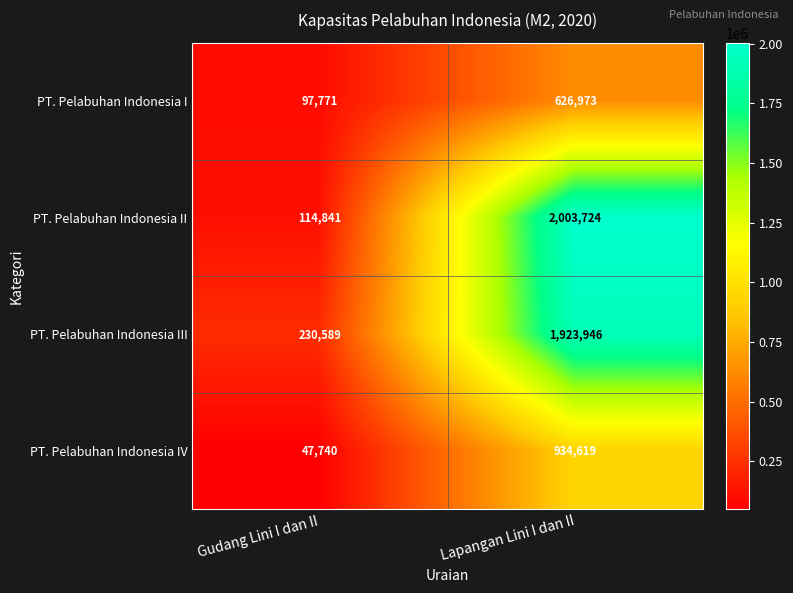

Where is PT. Pelabuhan Indonesia I nearest to the value 362372?

Gudang Lini I dan II